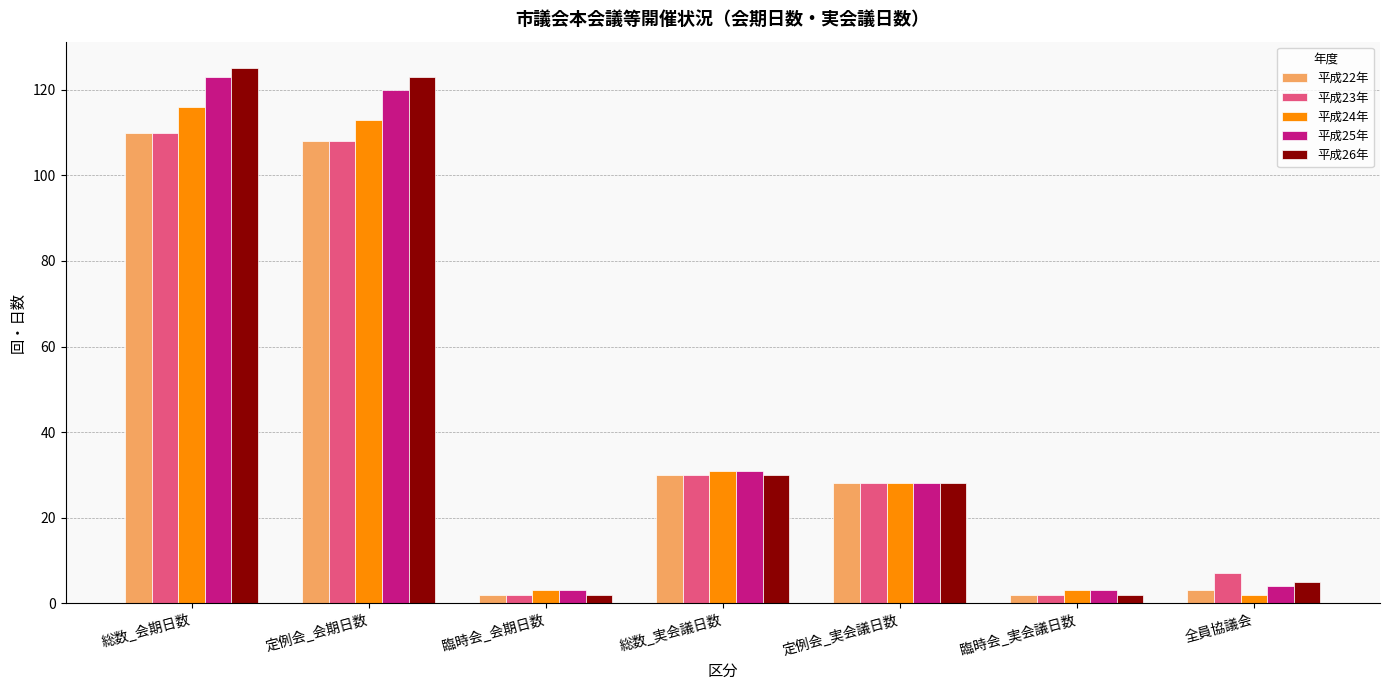

What is the value of the 平成23年 bar at the 6th from the left?

2